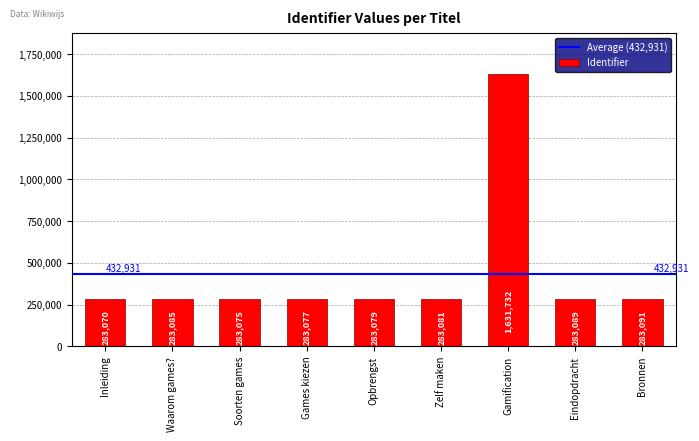

List the labels in order of value, smallest first.

Inleiding, Soorten games, Games kiezen, Opbrengst, Zelf maken, Waarom games?, Eindopdracht, Bronnen, Gamification